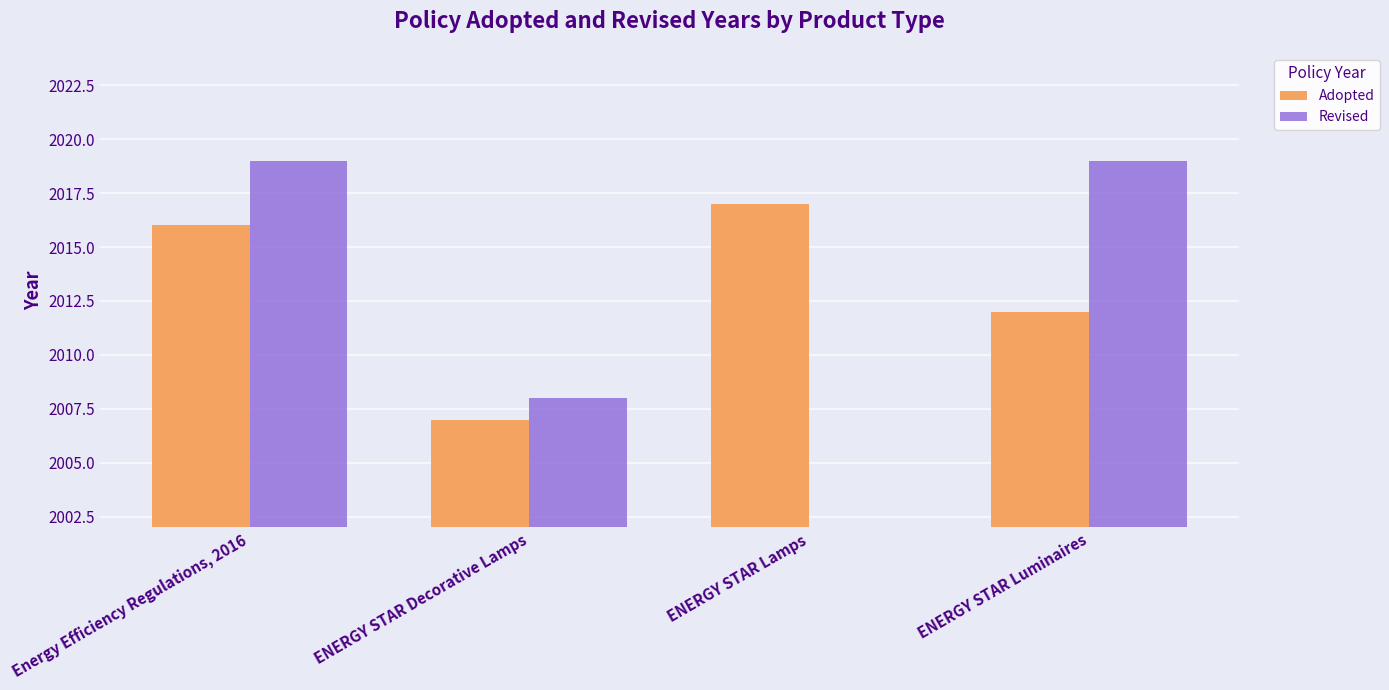

At how many categories does at least one series exceed 1940?

4